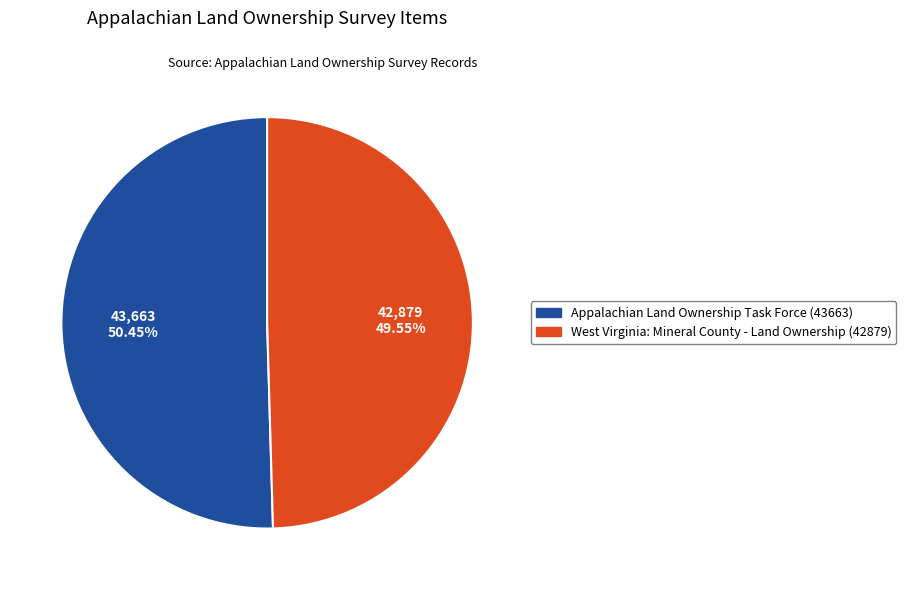

How many slices are in this pie chart?

2